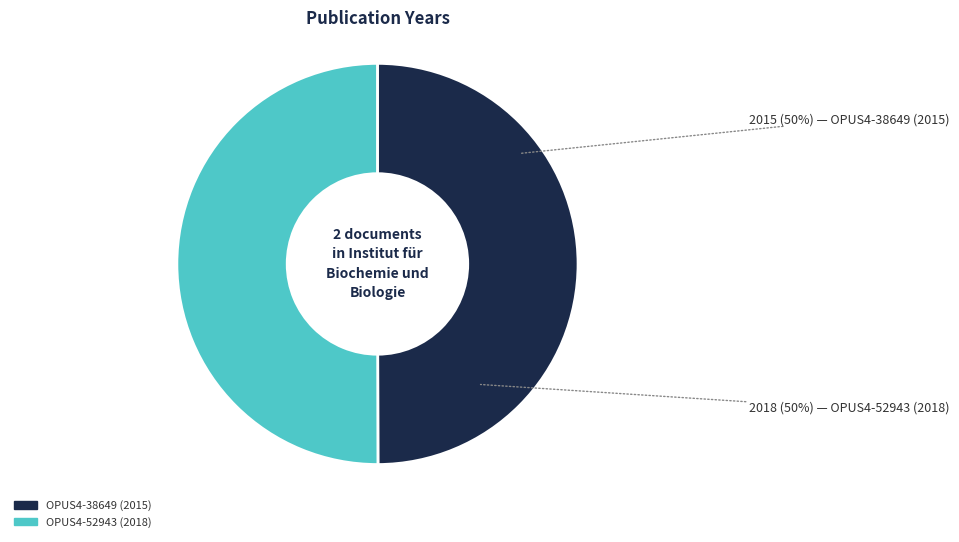

To the nearest percent, what is the average slice percentage?

50%